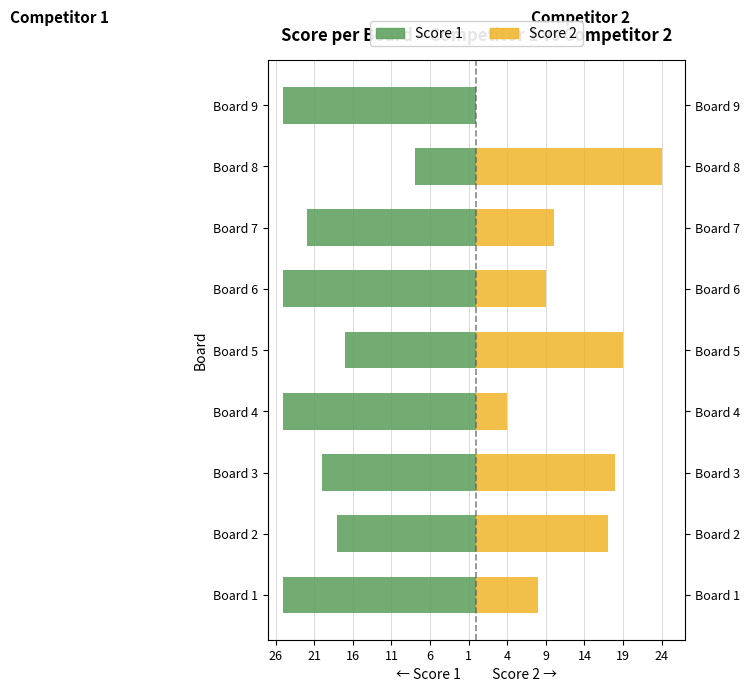

What is the difference between the maximum and minimum values in the Score 1 series?

17